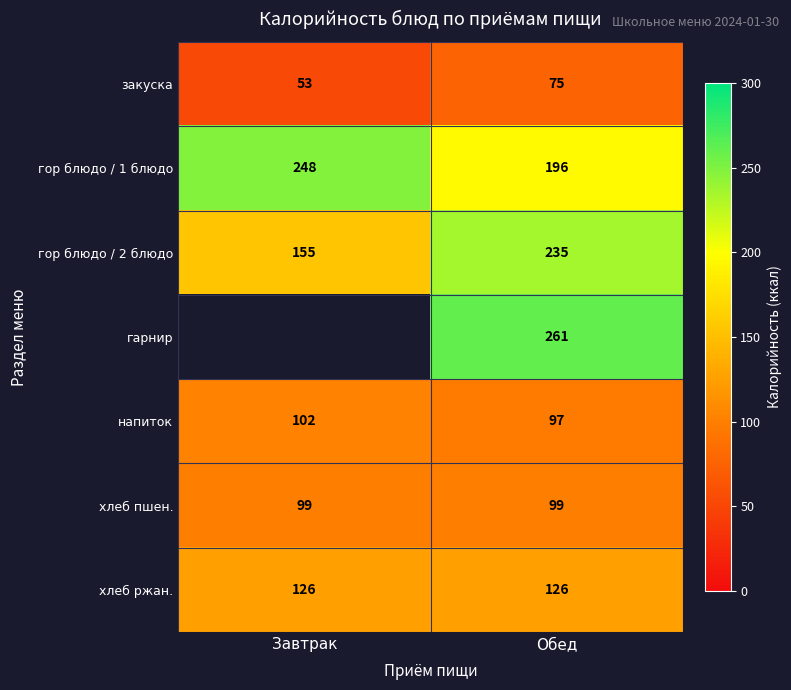

What is the lowest value of the гор блюдо / 2 блюдо series?

155